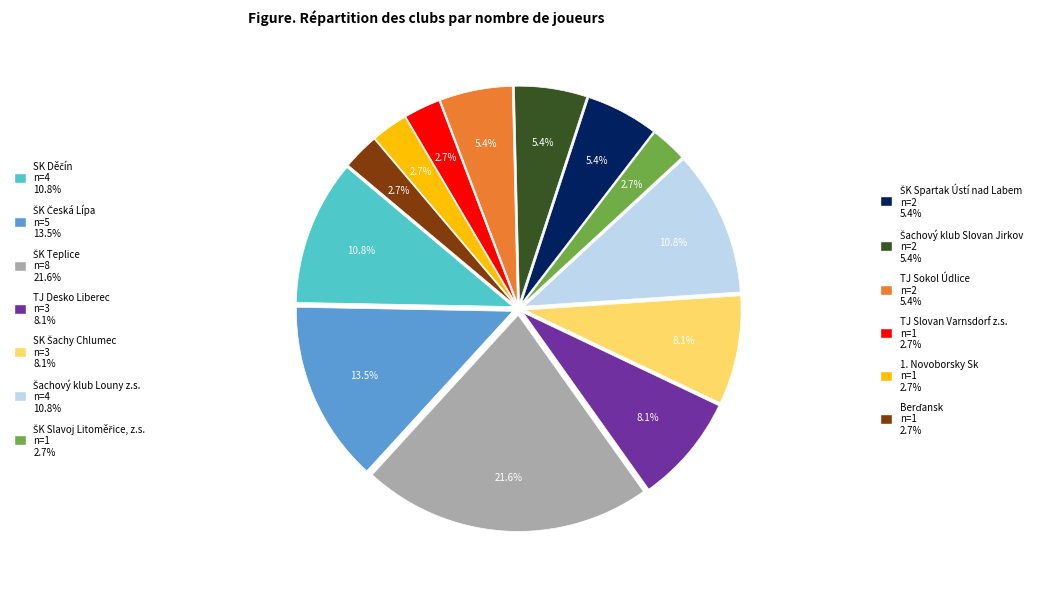

Does any single category account for the majority?

No